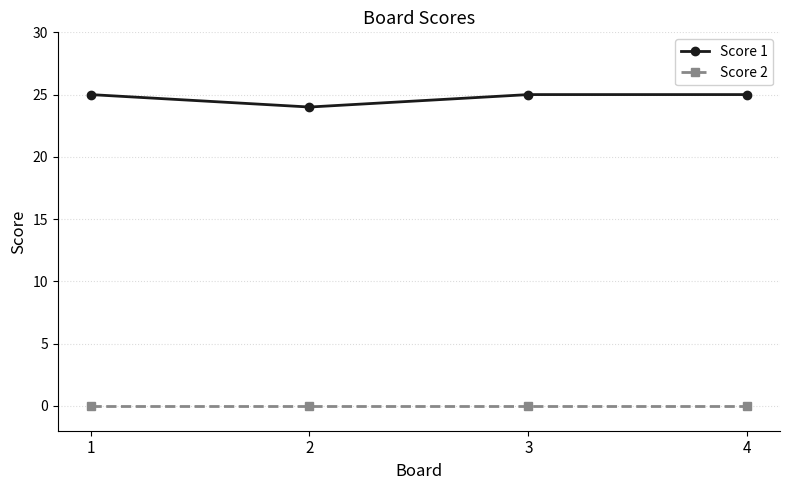

True or false: Score 2 and Score 1 intersect in this chart.

False